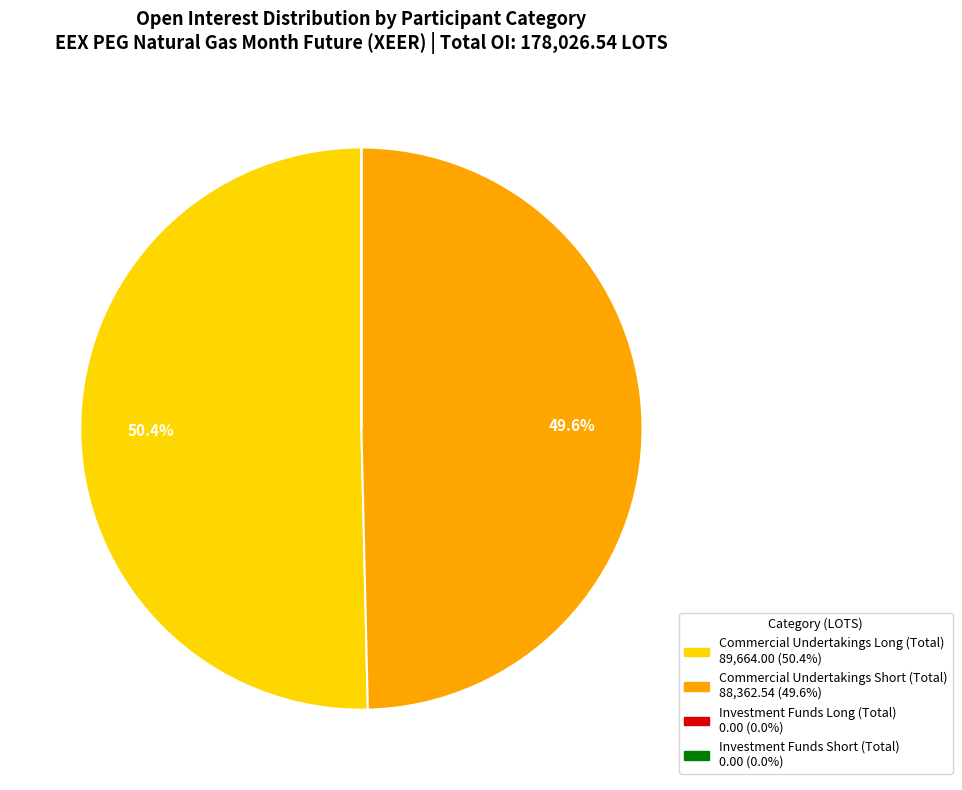

How much of the chart is everything except Commercial Undertakings Long (Total)?

49.6%